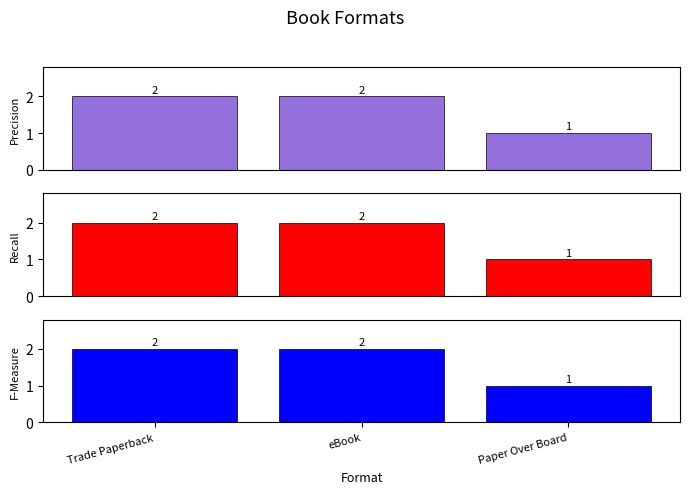

Reading left to right, transcribe all the data shown in this chart.

Trade Paperback: 2	2	1
eBook: 2	2	1
Paper Over Board: 2	2	1